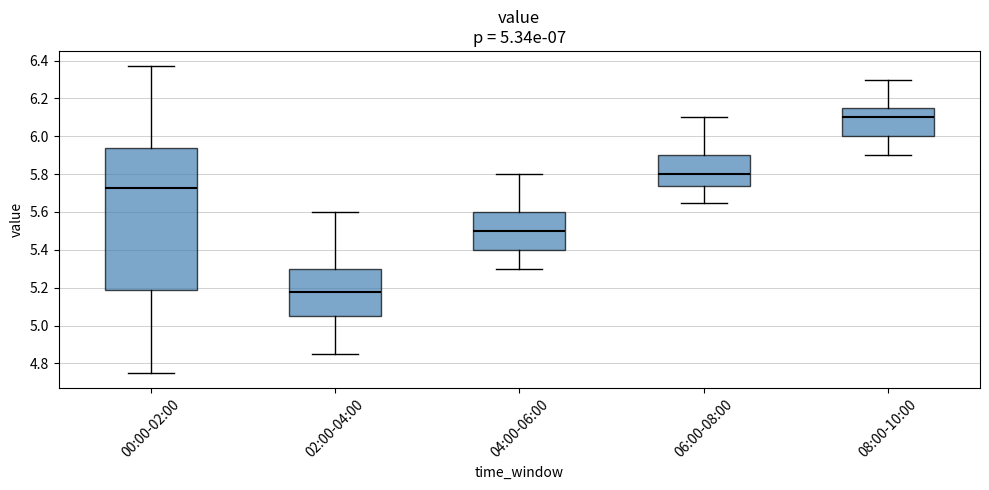

Reading left to right, transcribe this box plot: for each box, give where its median line is, the range the box spans, and where its two whiskers end, as read against the y-axis. The values are not printed on the chart, so give them approximately, as read against the axis.

00:00-02:00: median 5.72, box 5.20 to 5.94, whiskers 4.76 to 6.38
02:00-04:00: median 5.18, box 5.06 to 5.30, whiskers 4.86 to 5.60
04:00-06:00: median 5.50, box 5.40 to 5.60, whiskers 5.30 to 5.80
06:00-08:00: median 5.80, box 5.74 to 5.90, whiskers 5.66 to 6.10
08:00-10:00: median 6.10, box 6.00 to 6.16, whiskers 5.90 to 6.30